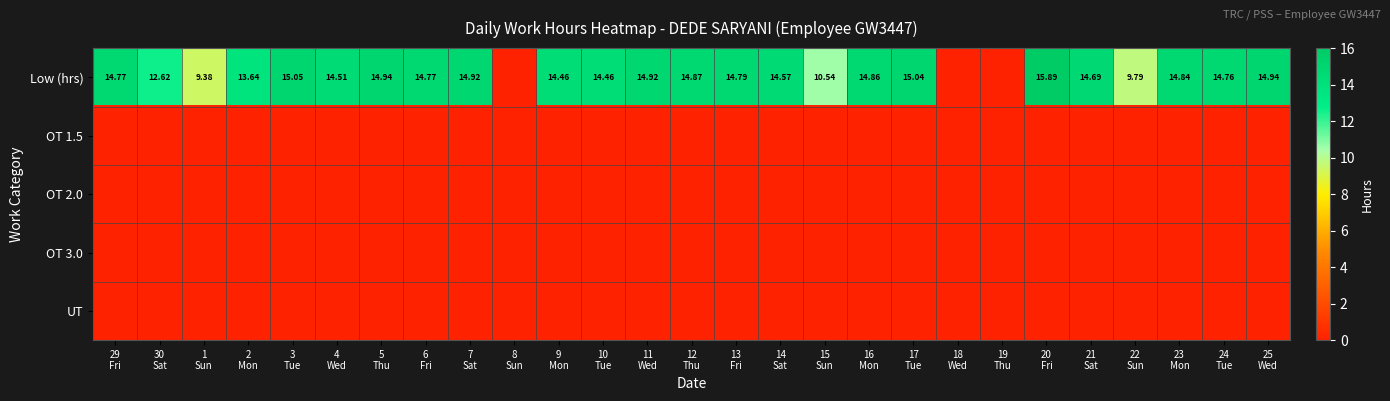

At which category is the sum across all series the highest?

20
Fri